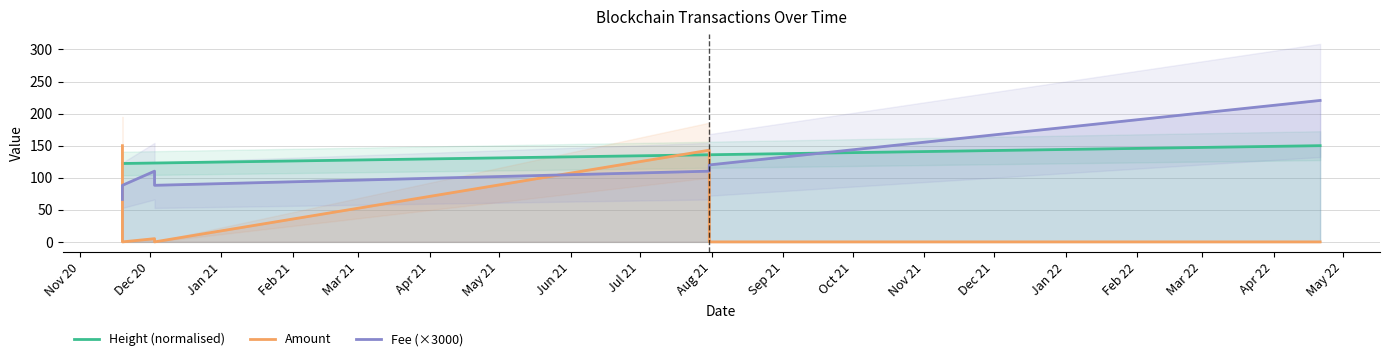

What is the approximate value of Height (normalised) at May 21?

135.8